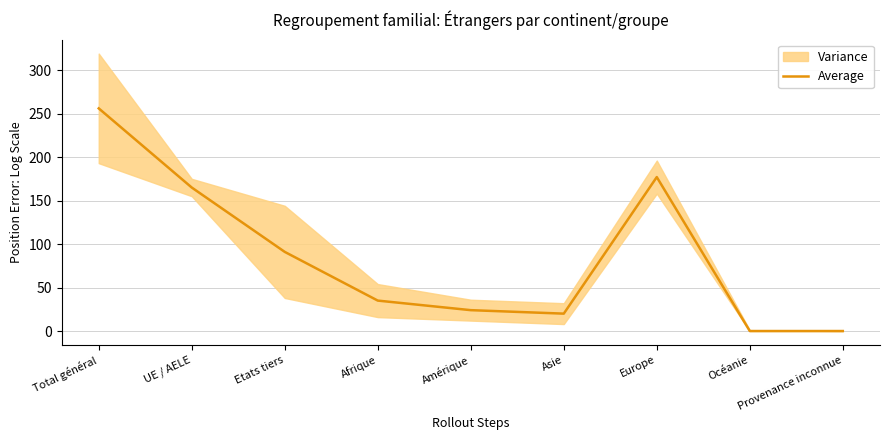

What is the label of the 6th point from the right?

Afrique